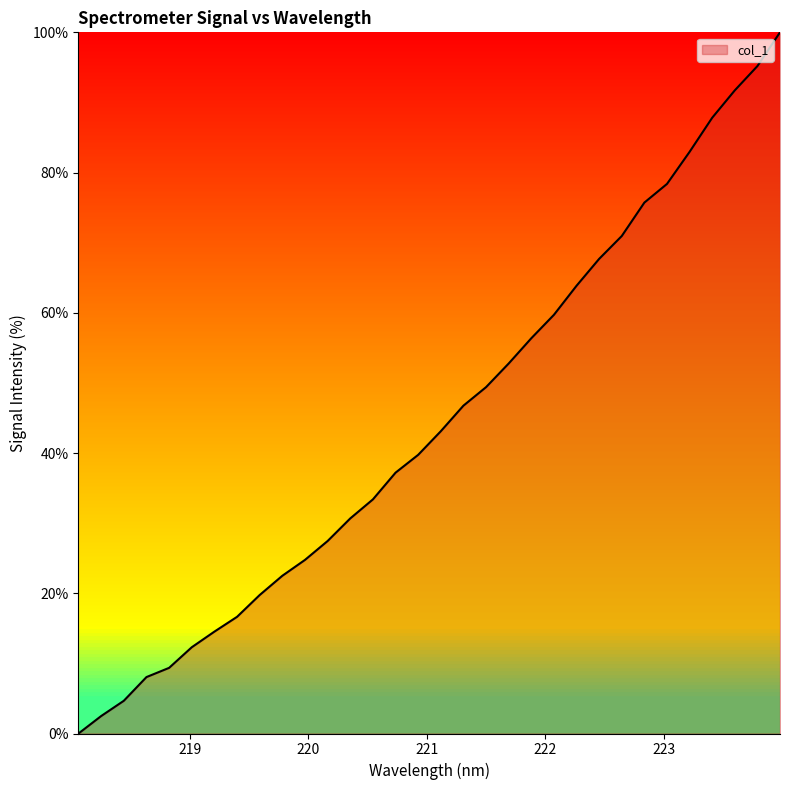

What is the difference between the maximum and minimum values?

100.0